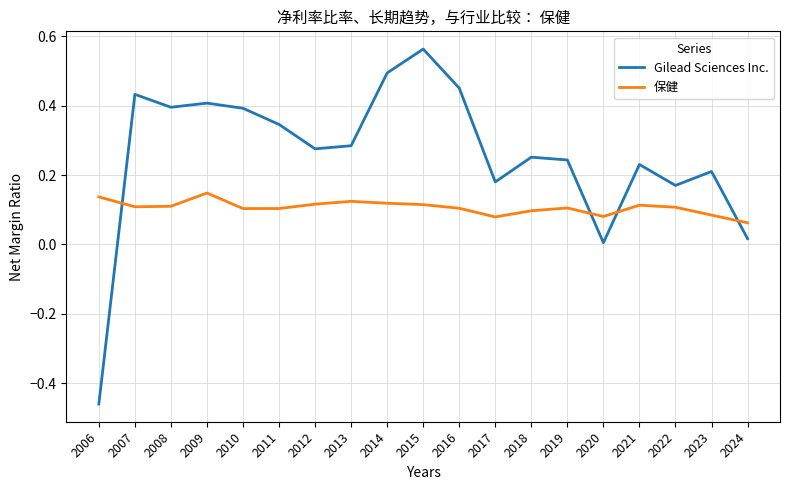

True or false: 保健 and Gilead Sciences Inc. cross at least once.

True